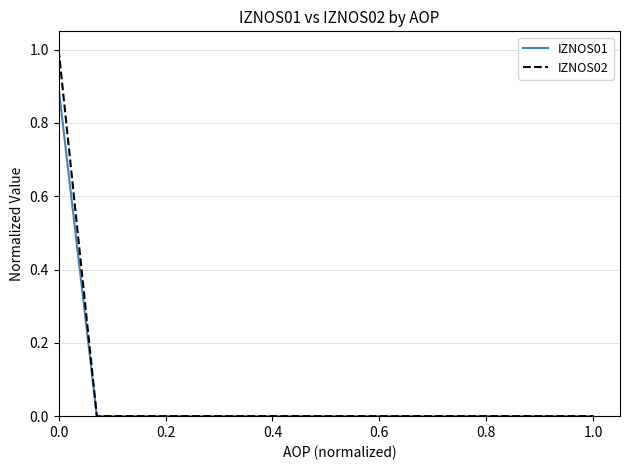

Which series has the widest spread of values?

IZNOS02